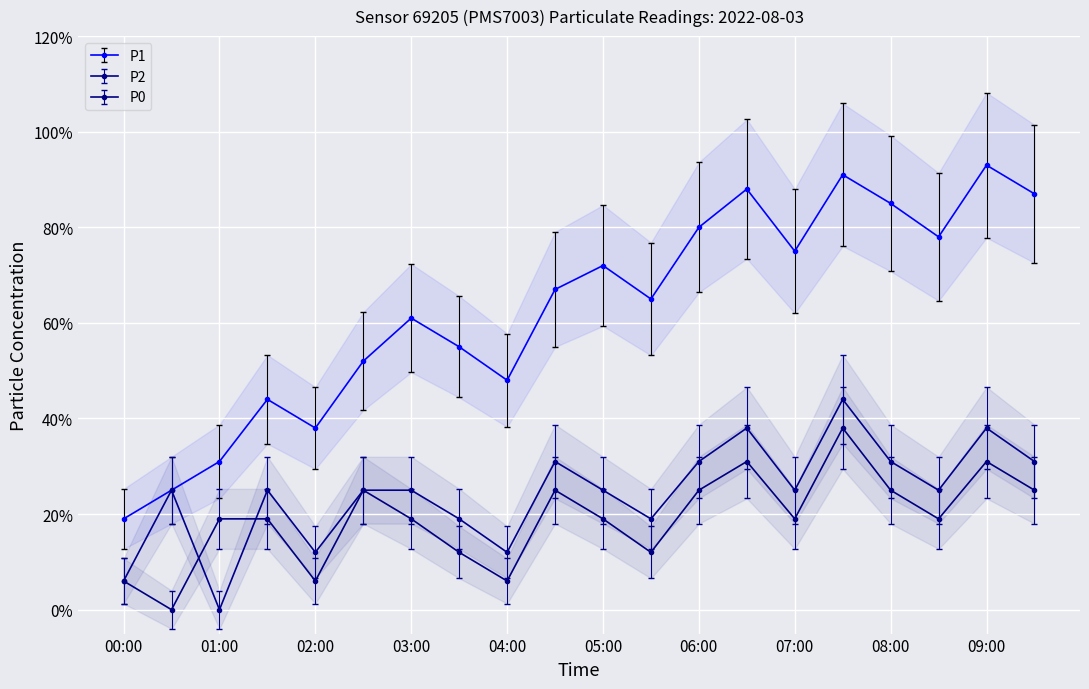

Rank the series at 05:00 from lowest to highest value.

P0, P2, P1